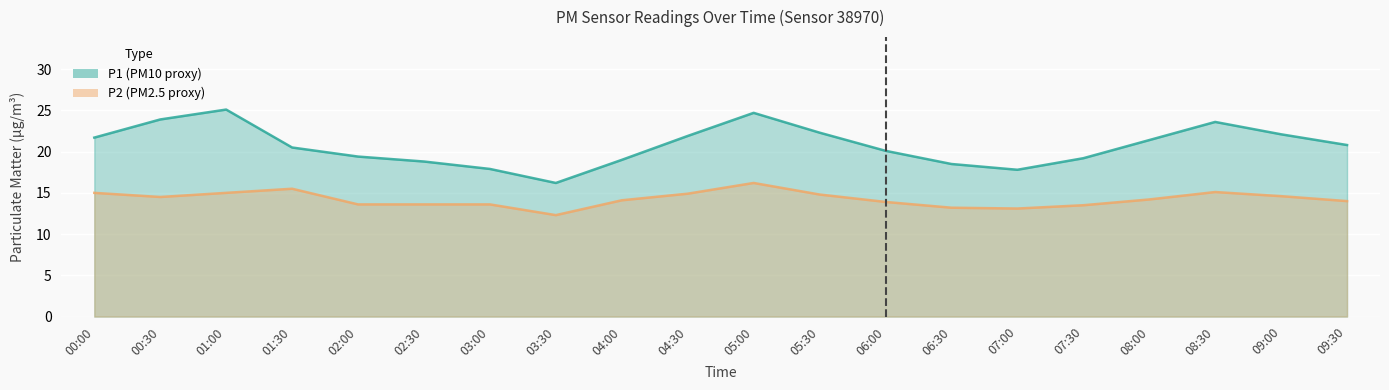

The value of P1 at 08:00 is 5.2. True or false?

False